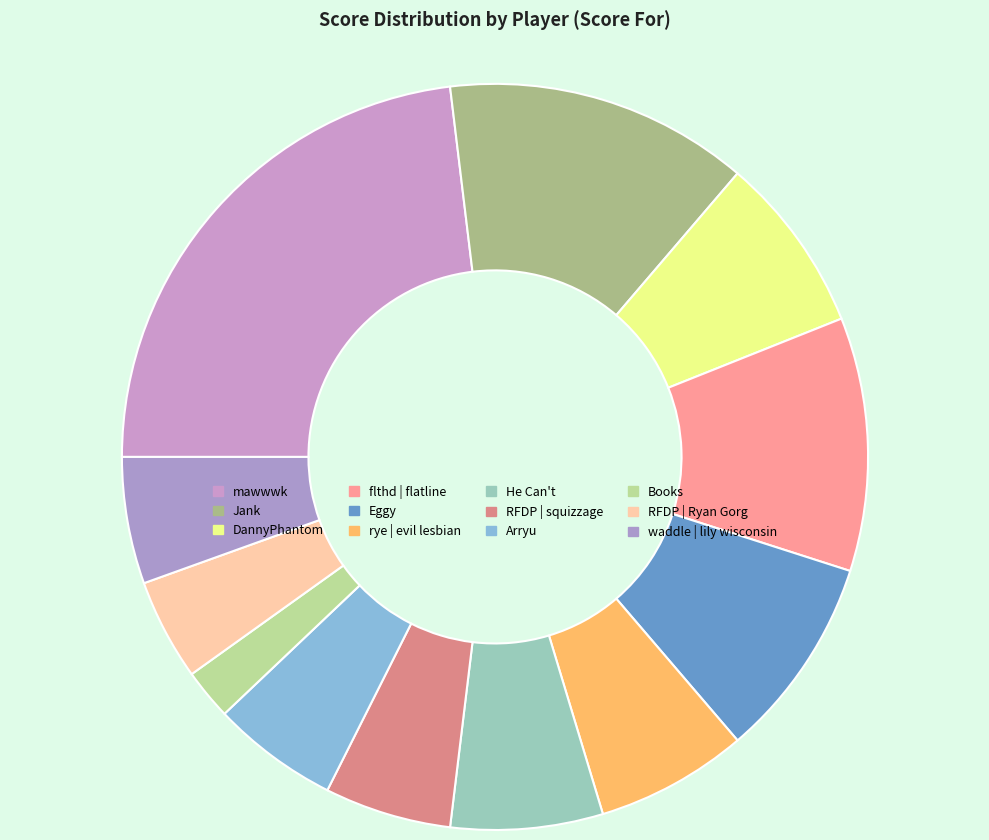

Count the number of slices in the pie.

12